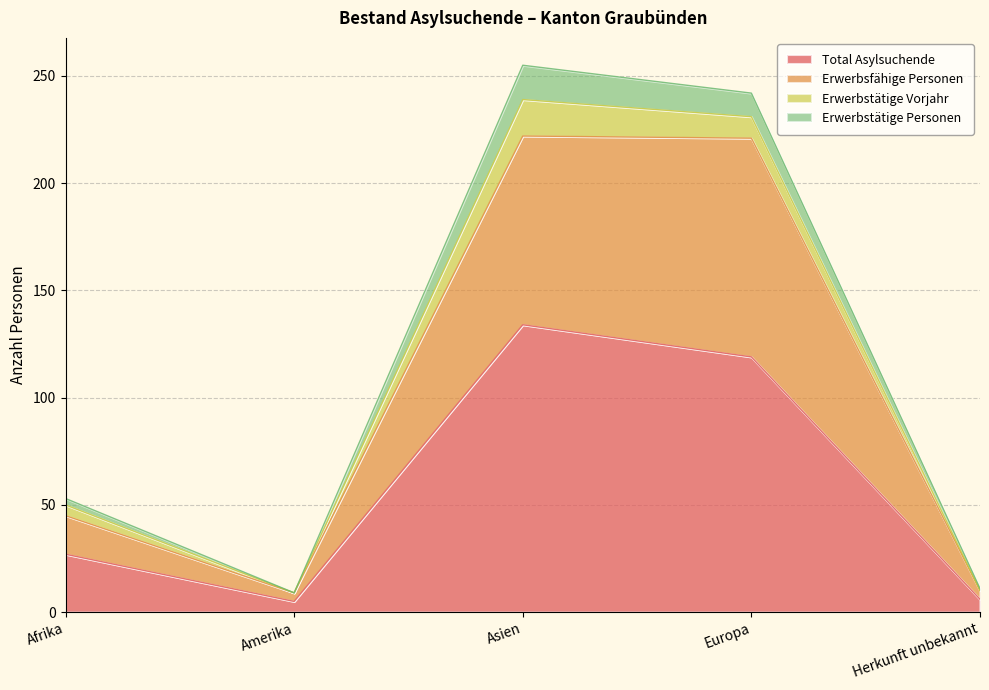

What is the difference between the highest and lowest values at Amerika?

4